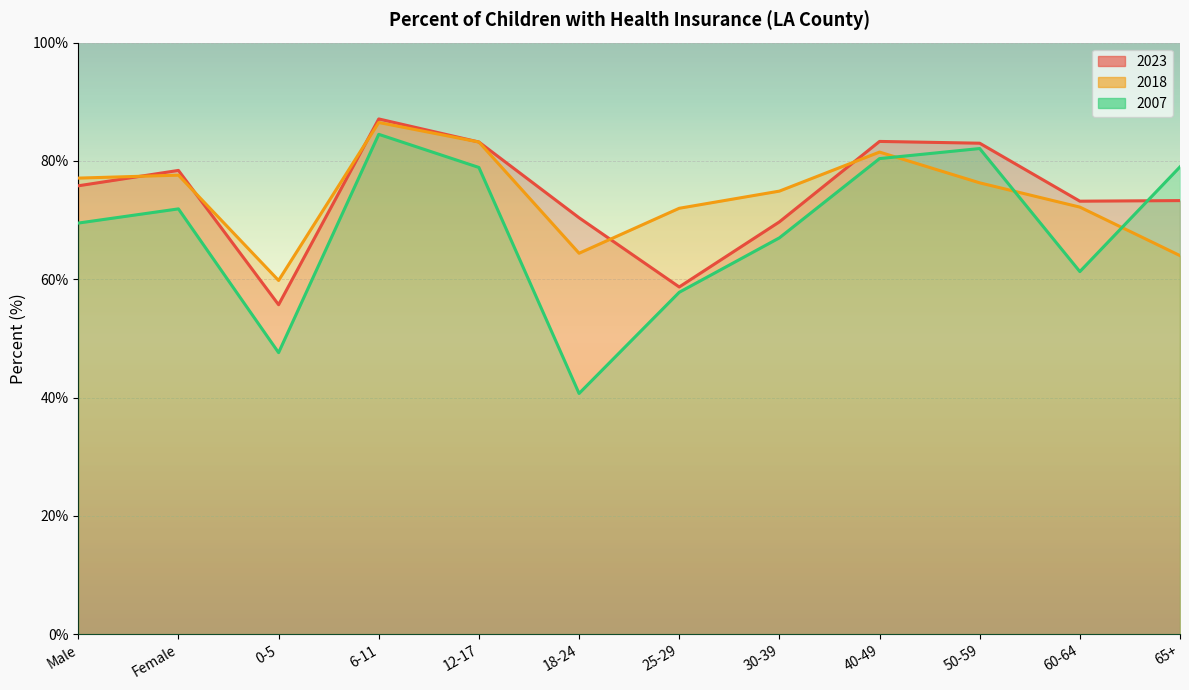

What is the sum of all 2007 values?

820.7